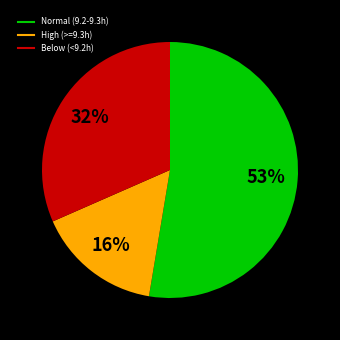

Does any single category account for the majority?

Yes